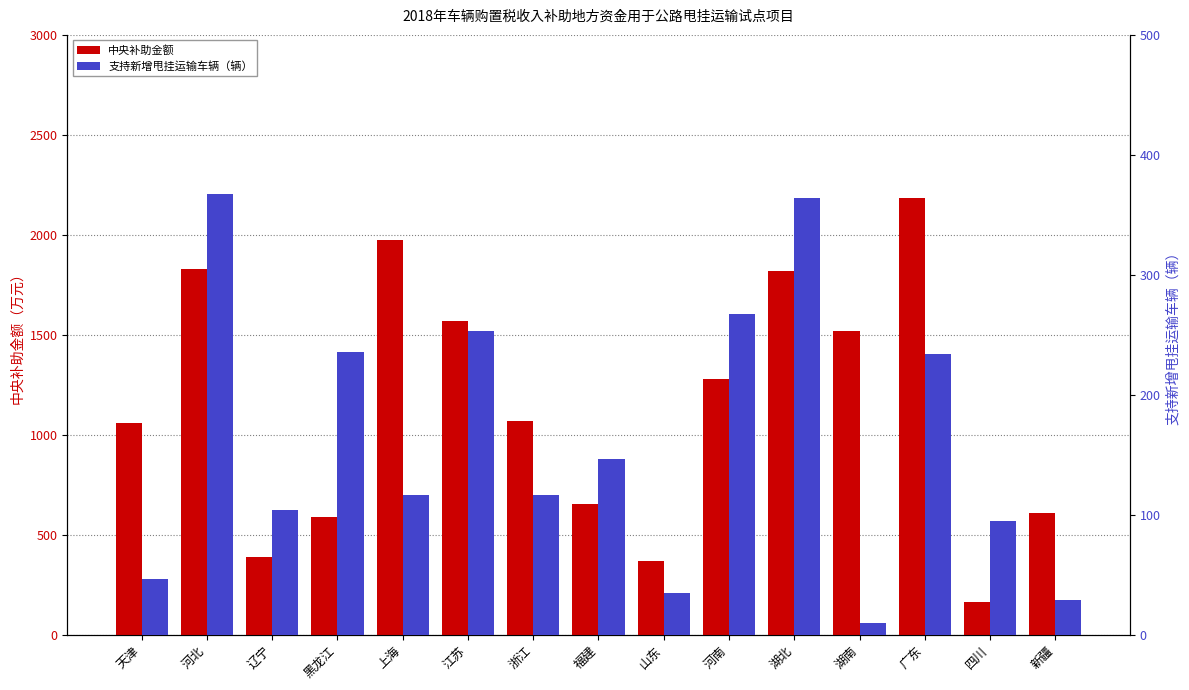

What is the total value across all series at 辽宁?

491